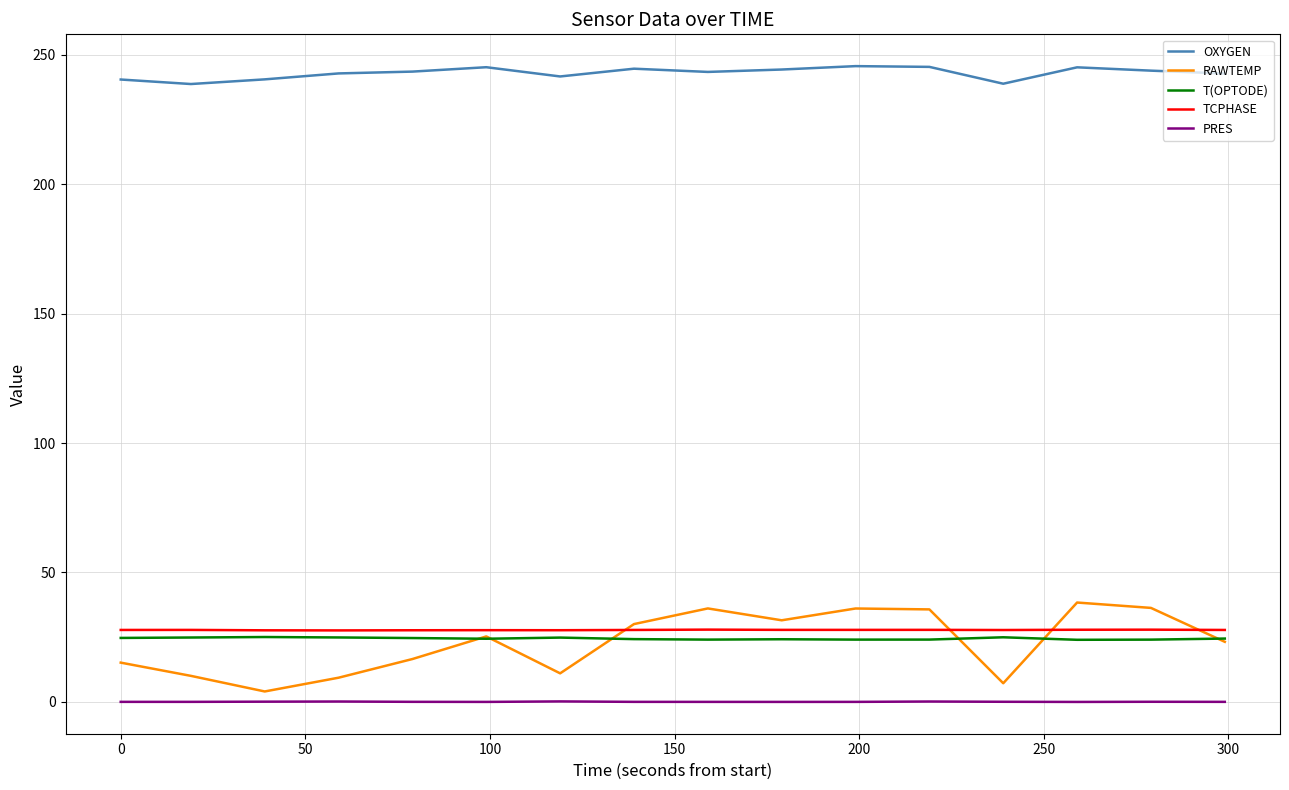

What is the maximum value for TCPHASE?

27.9